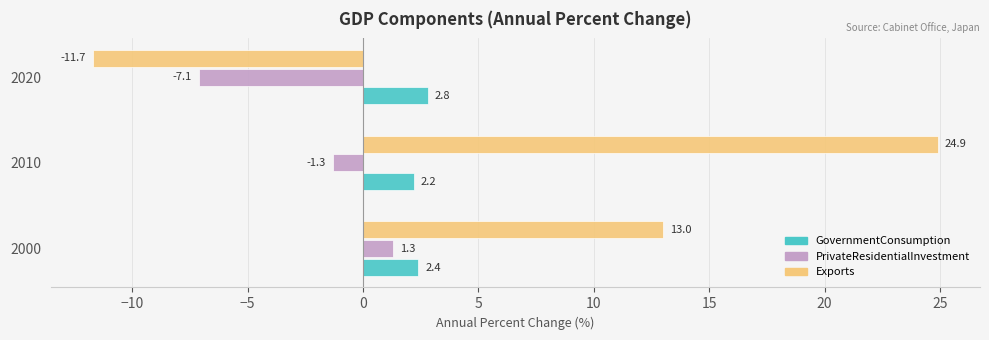

What is the difference between the highest and lowest values at 2020?

14.5